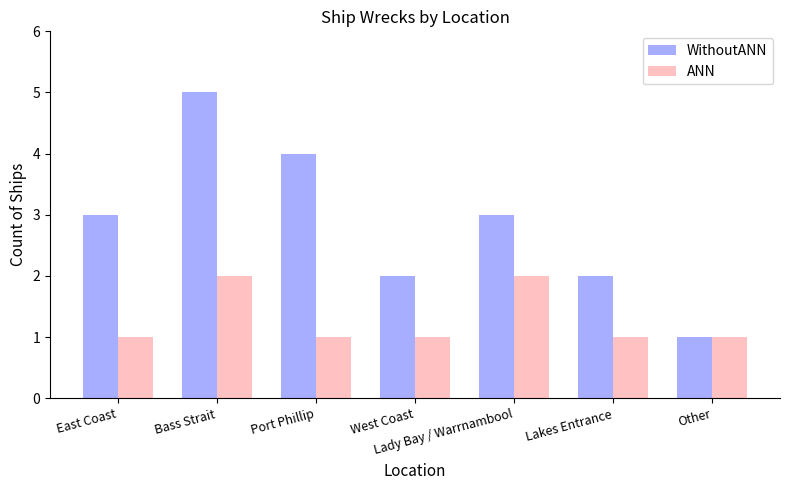

What is the sum of all WithoutANN values?

20